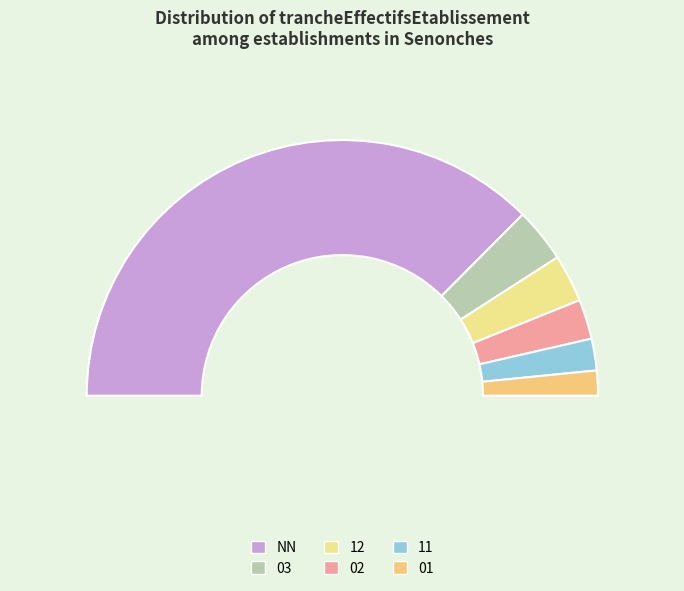

Is there any slice that represents more than half of the pie?

Yes